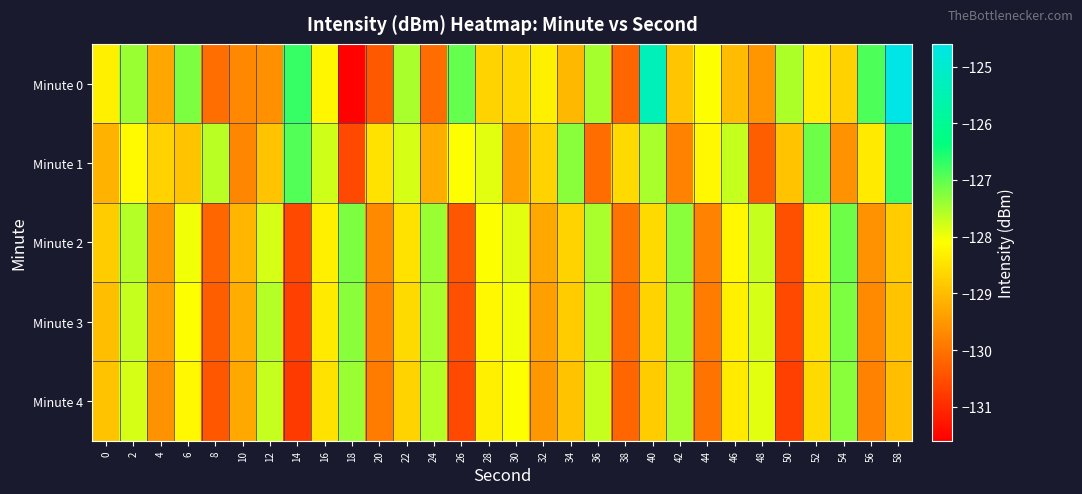

Which series has the largest range (max minus min)?

Minute 0